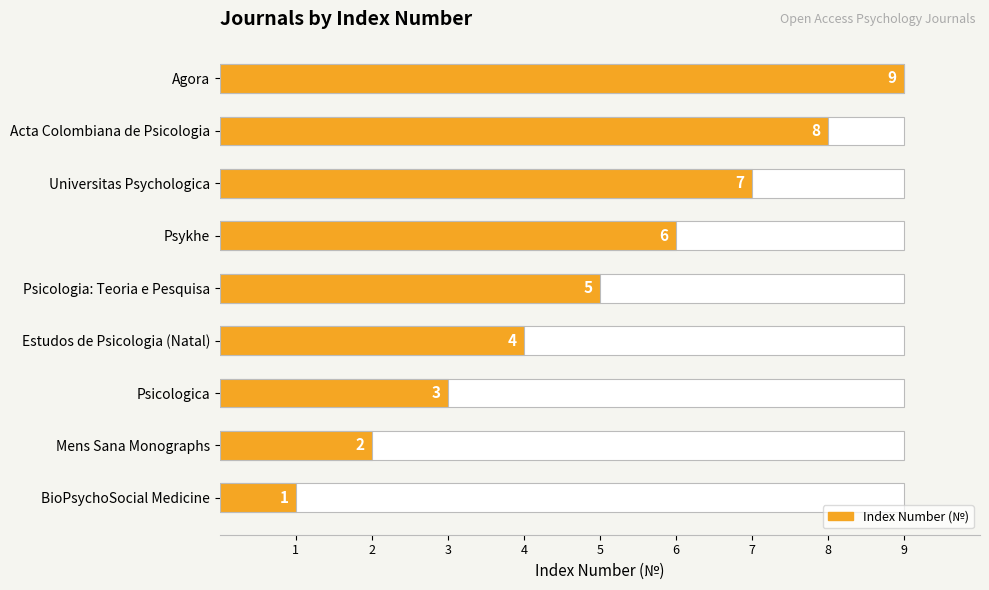

What is the minimum value shown in the chart?

1